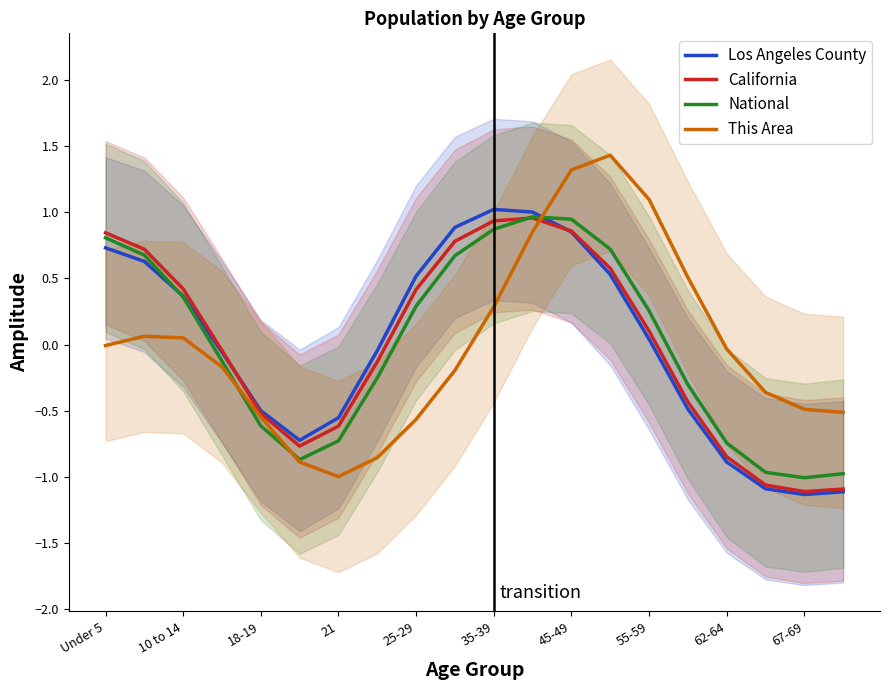

What are all the series names shown in the legend?

Los Angeles County, California, National, This Area